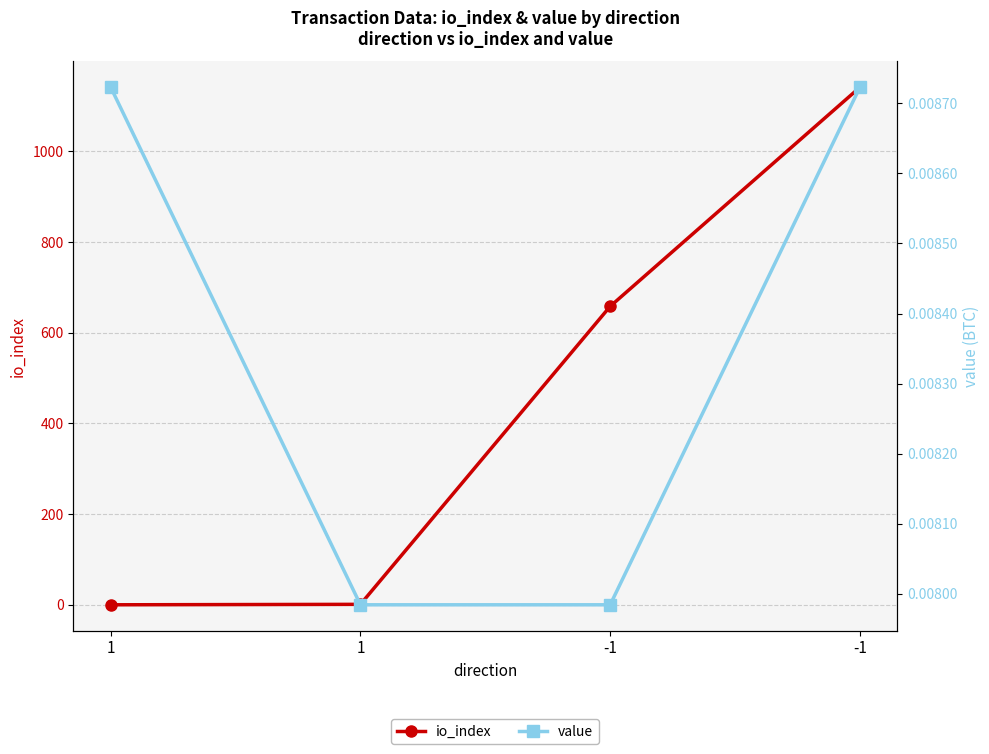

What are all the series names shown in the legend?

io_index, value